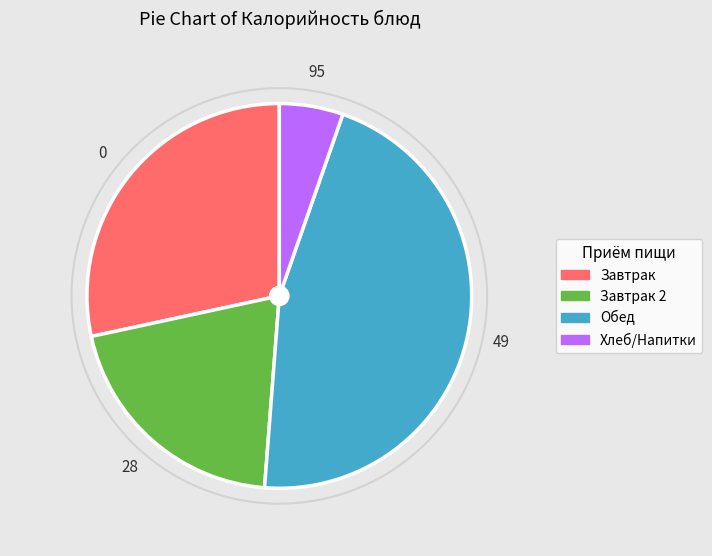

Is there a majority slice in this chart?

No